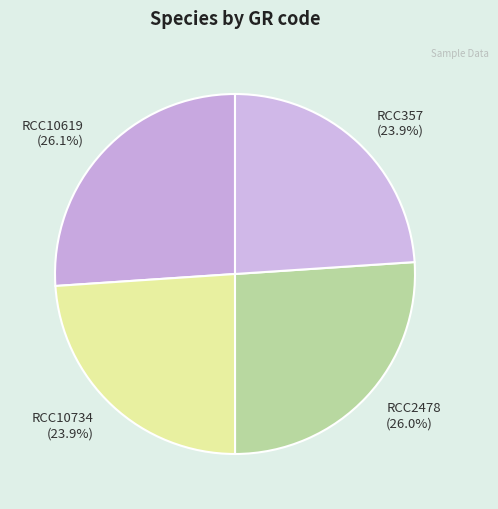

What is the ratio of the value at RCC10734 to the value at RCC357?

1.0